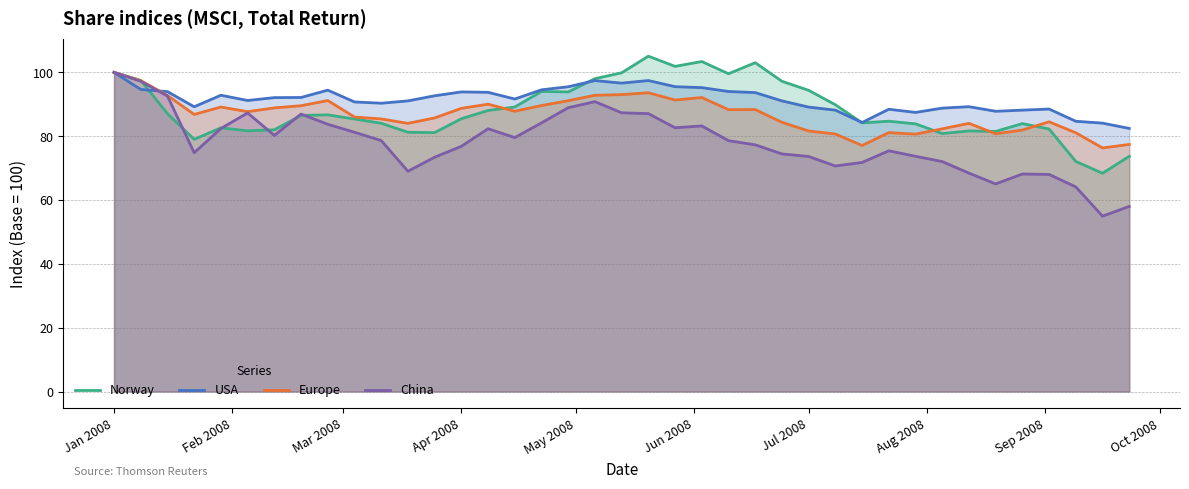

Which series has the largest range (max minus min)?

China